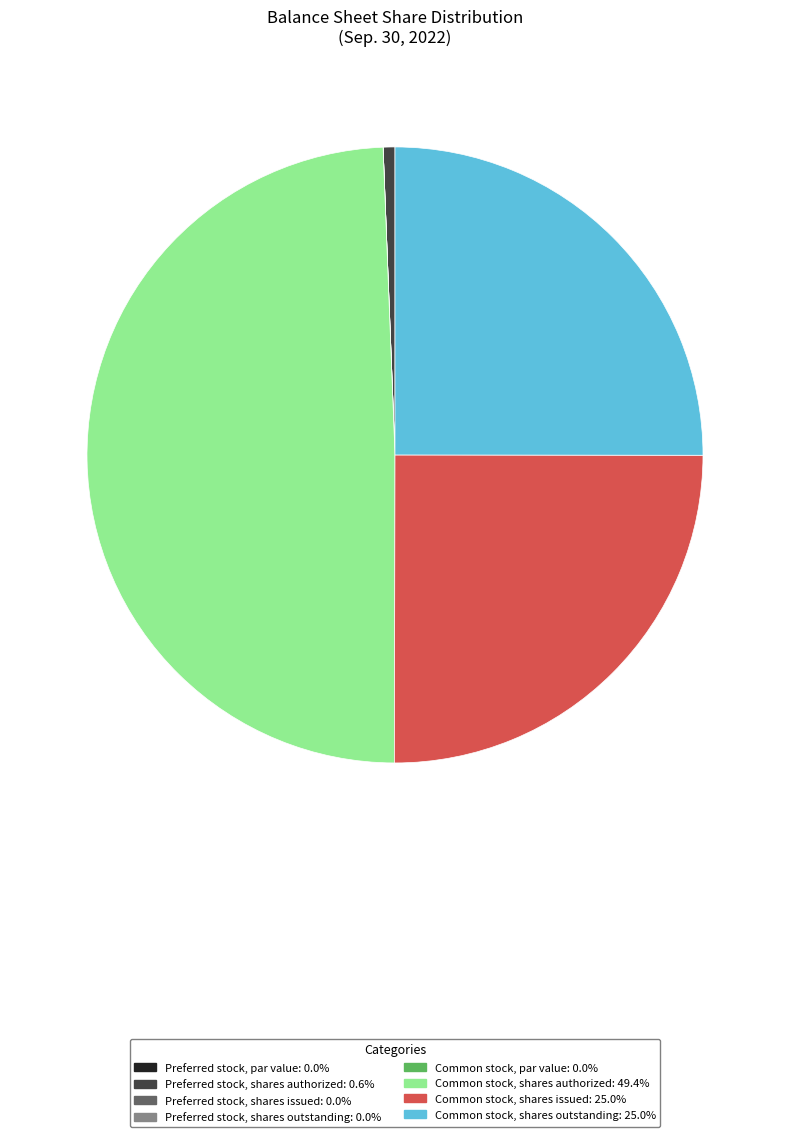

True or false: Common stock, shares authorized accounts for 36% of the total.

False